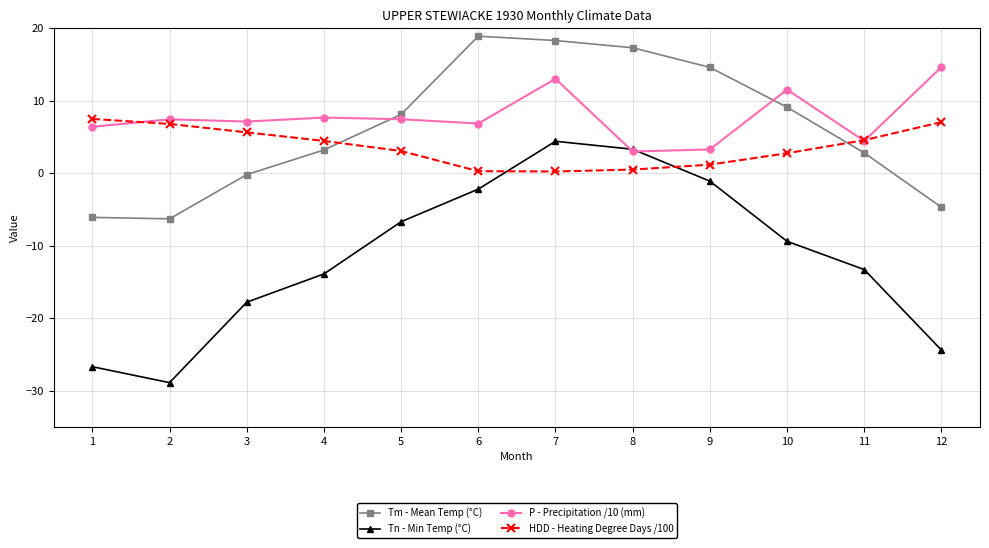

True or false: Tm - Mean Temp (°C) has more than 0 interior local peaks.

True